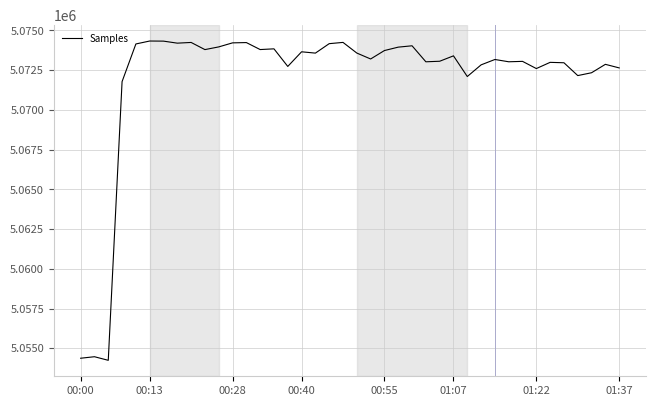

What is the greatest value displayed?

5074336